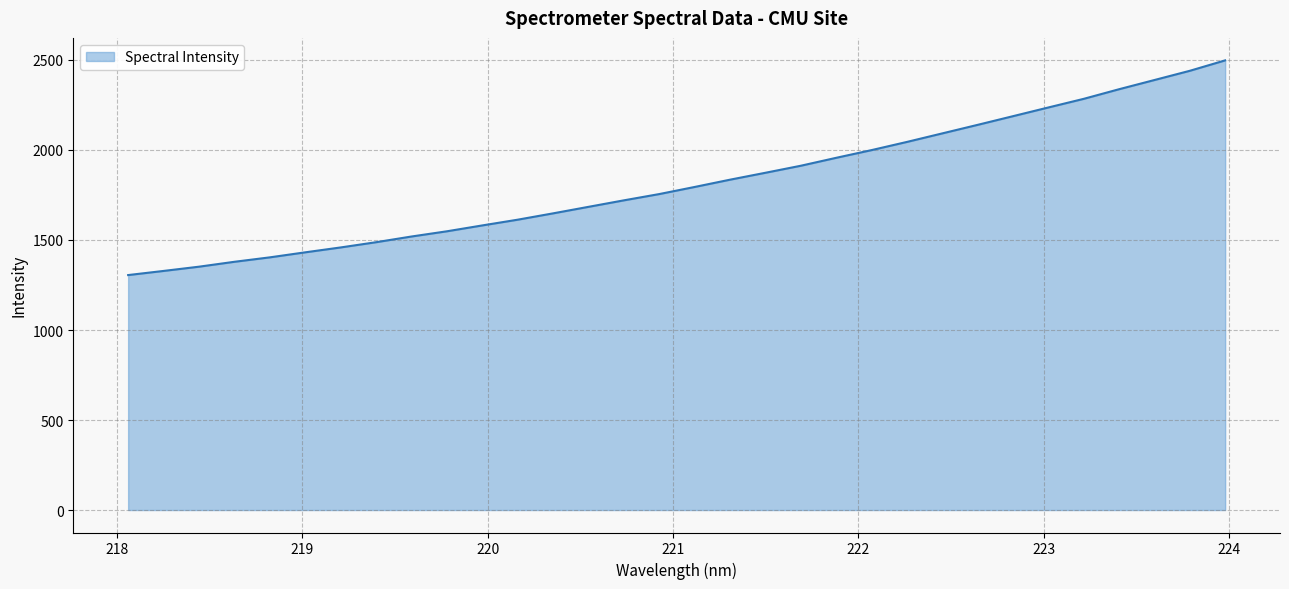

What is the difference between the maximum and minimum values?

1192.6